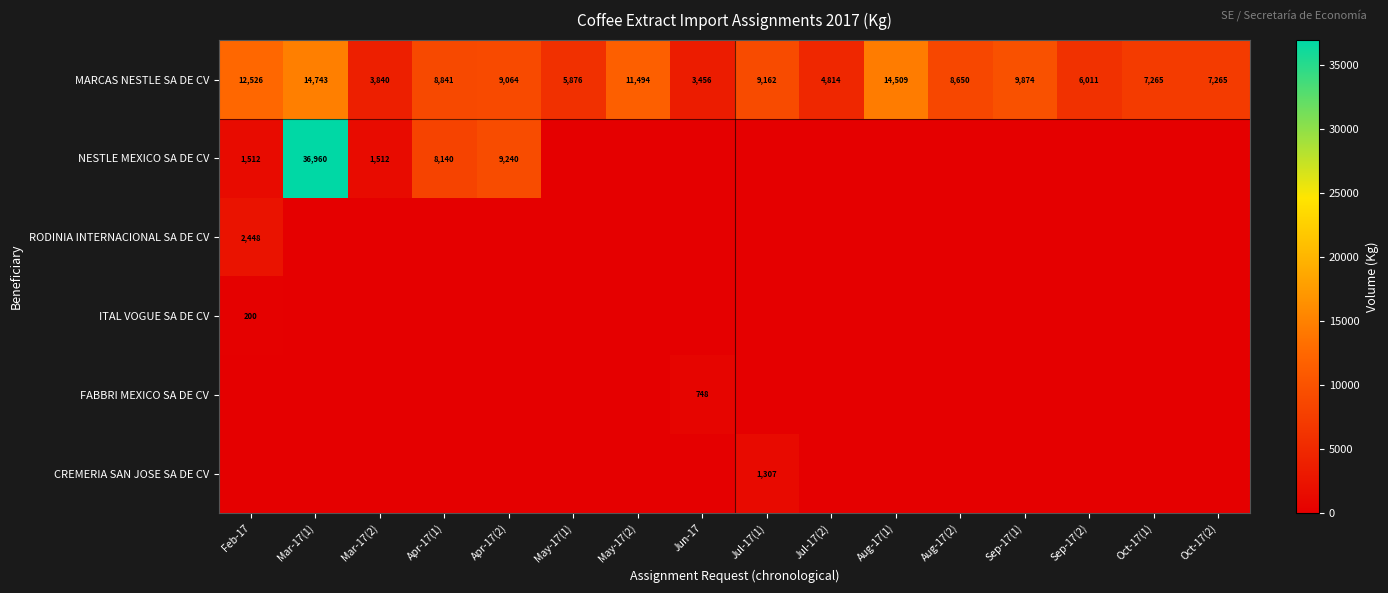

At which category does the chart reach its peak across all series?

Mar-17(1)